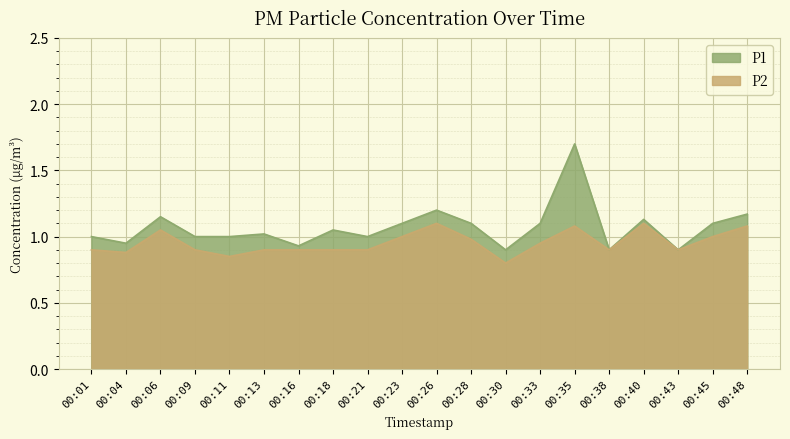

How many data points does each series have?

20